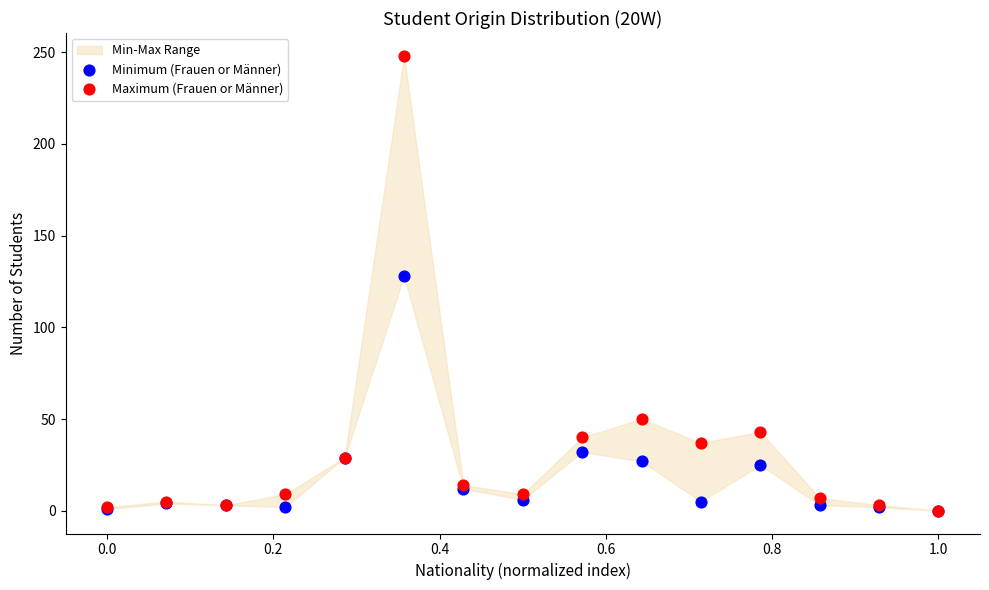

In the Minimum (Frauen or Männer) series, what Y value is closest to 64?

32